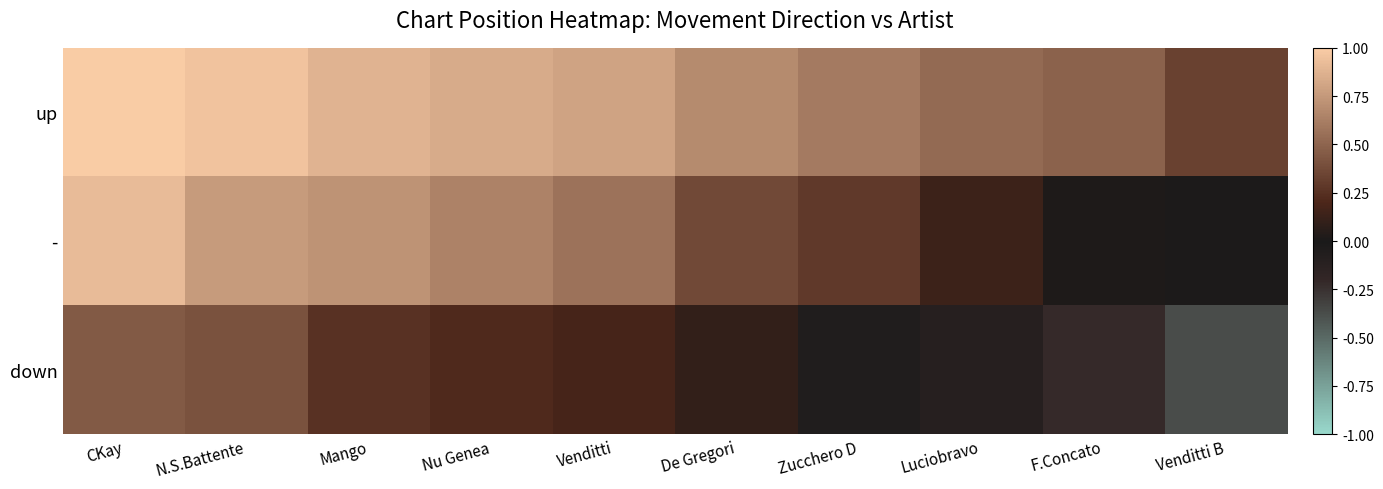

Count the number of data series in this chart.

3